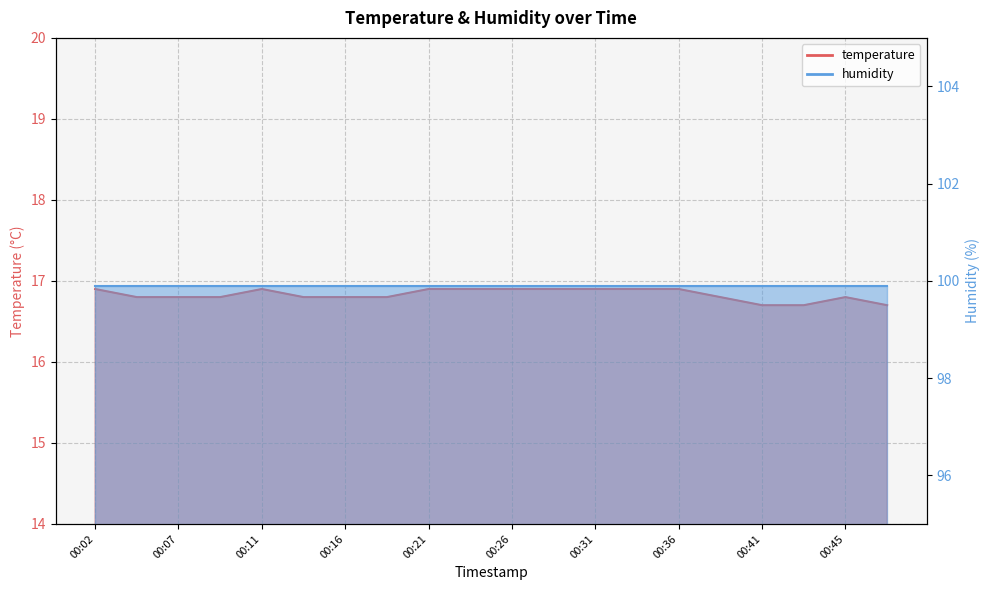

Which label corresponds to the largest value in the chart?

00:02